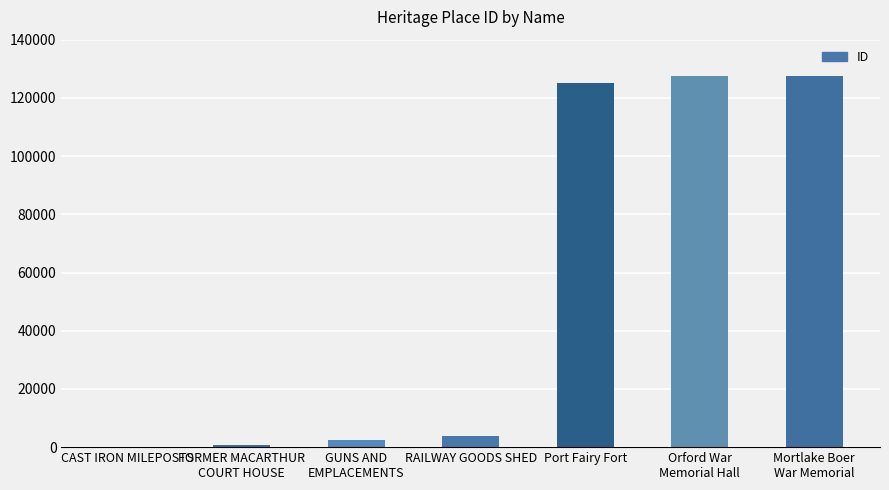

What is the greatest value displayed?

127488